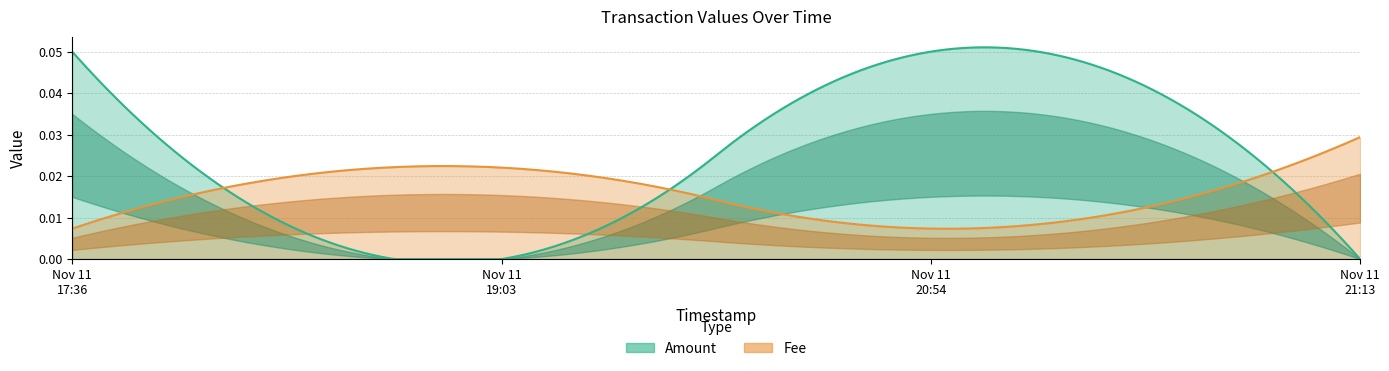

What is the sum of all Fee values?

0.1